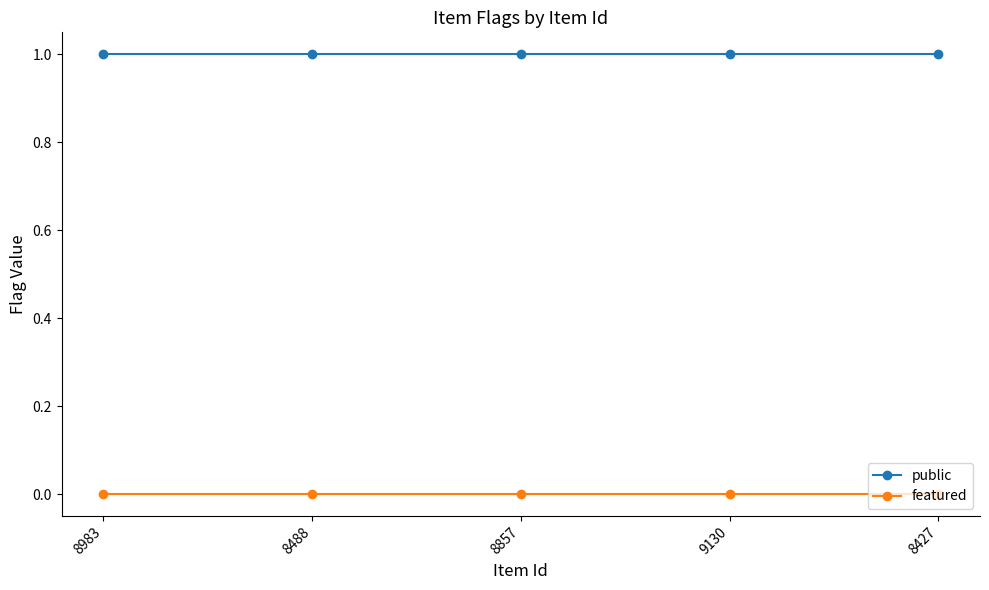

Reading right to left, list all the values displayed in this chart.

public: 8427=1	9130=1	8857=1	8488=1	8983=1
featured: 8427=0	9130=0	8857=0	8488=0	8983=0